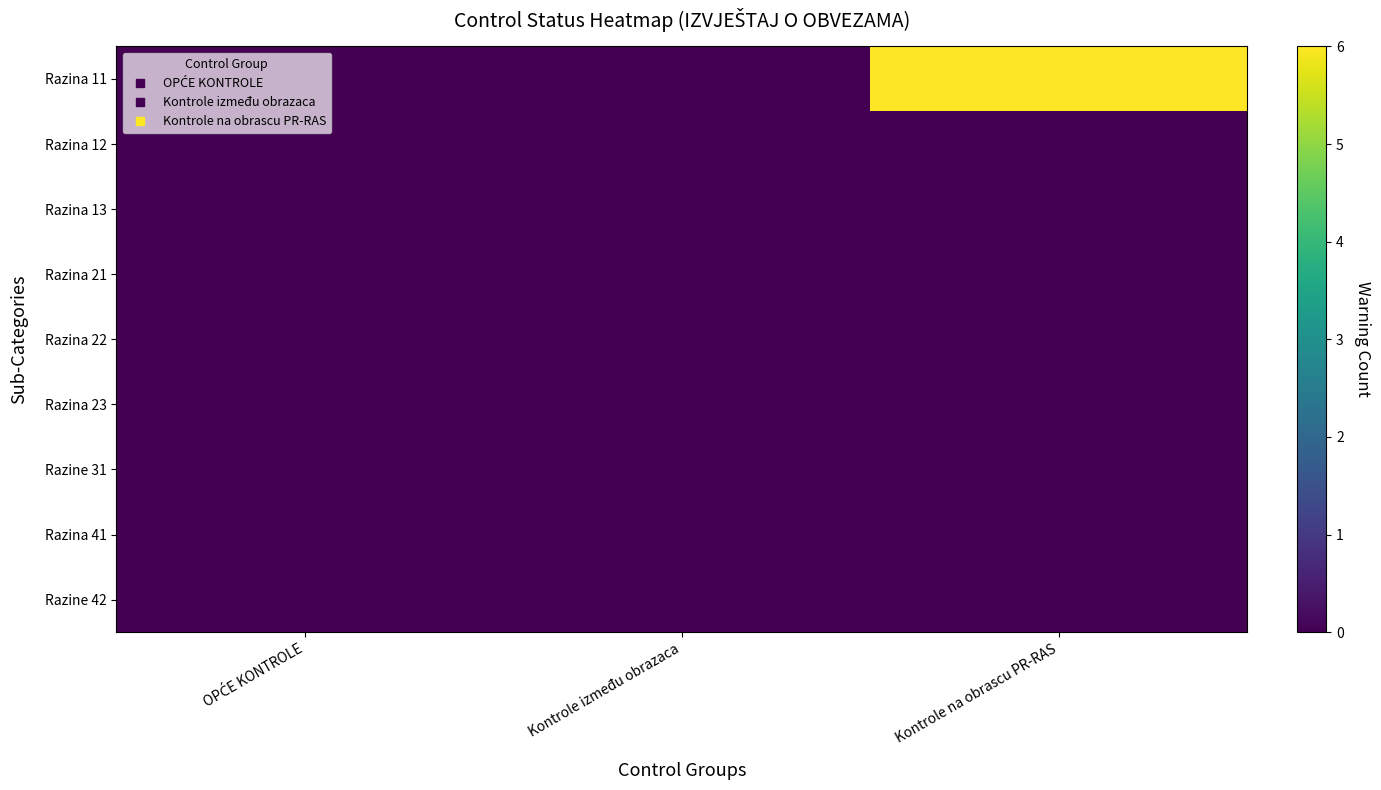

Rank the series by their maximum value, from lowest to highest.

Razina 12, Razina 13, Razina 21, Razina 22, Razina 23, Razine 31, Razina 41, Razine 42, Razina 11